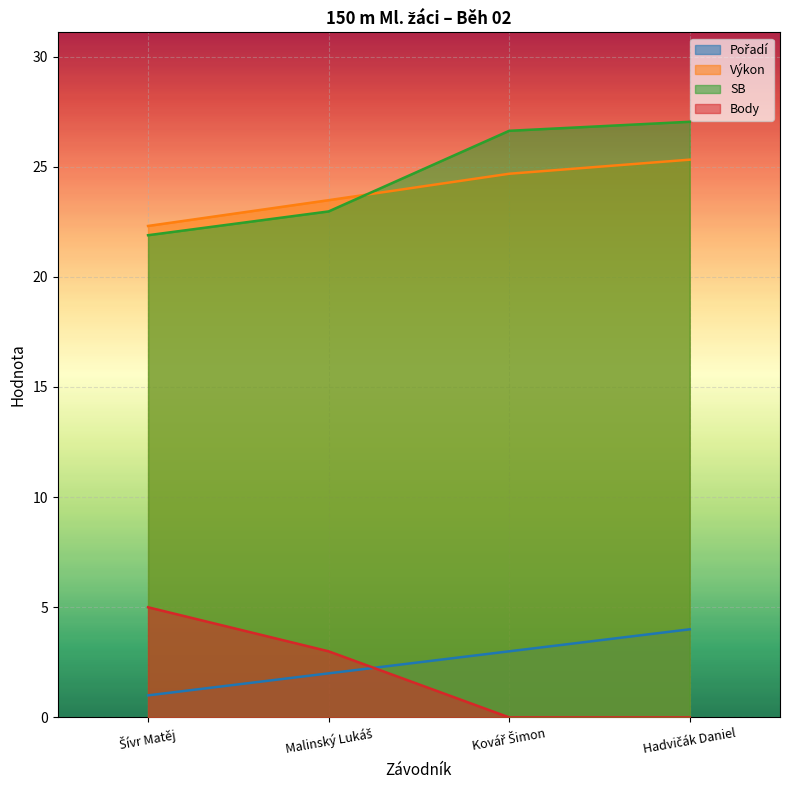

What are all the series names shown in the legend?

Pořadí, Výkon, SB, Body